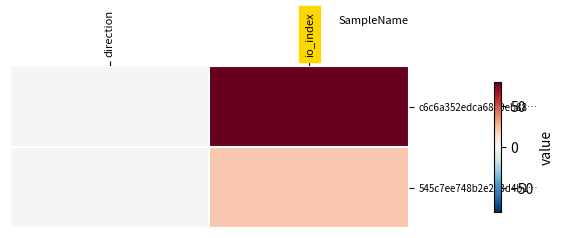

At which category does the chart reach its peak across all series?

io_index